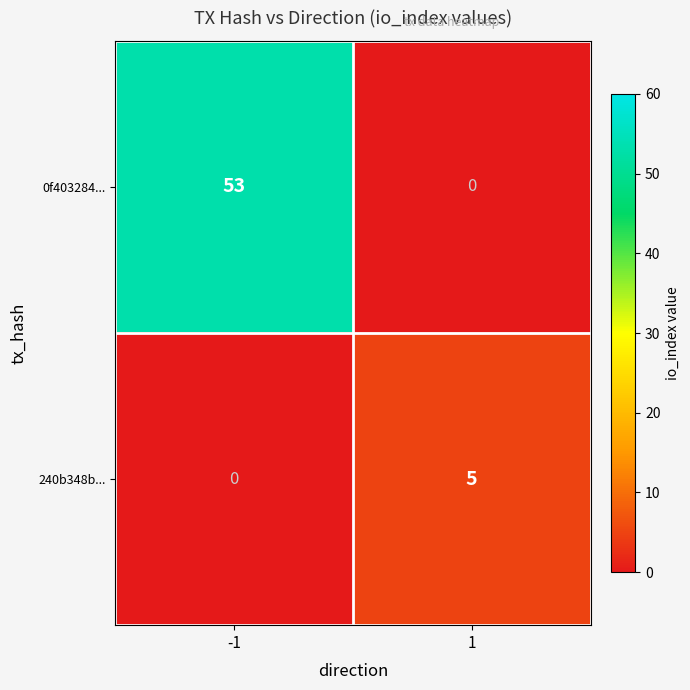

Which series has the widest spread of values?

0f403284...